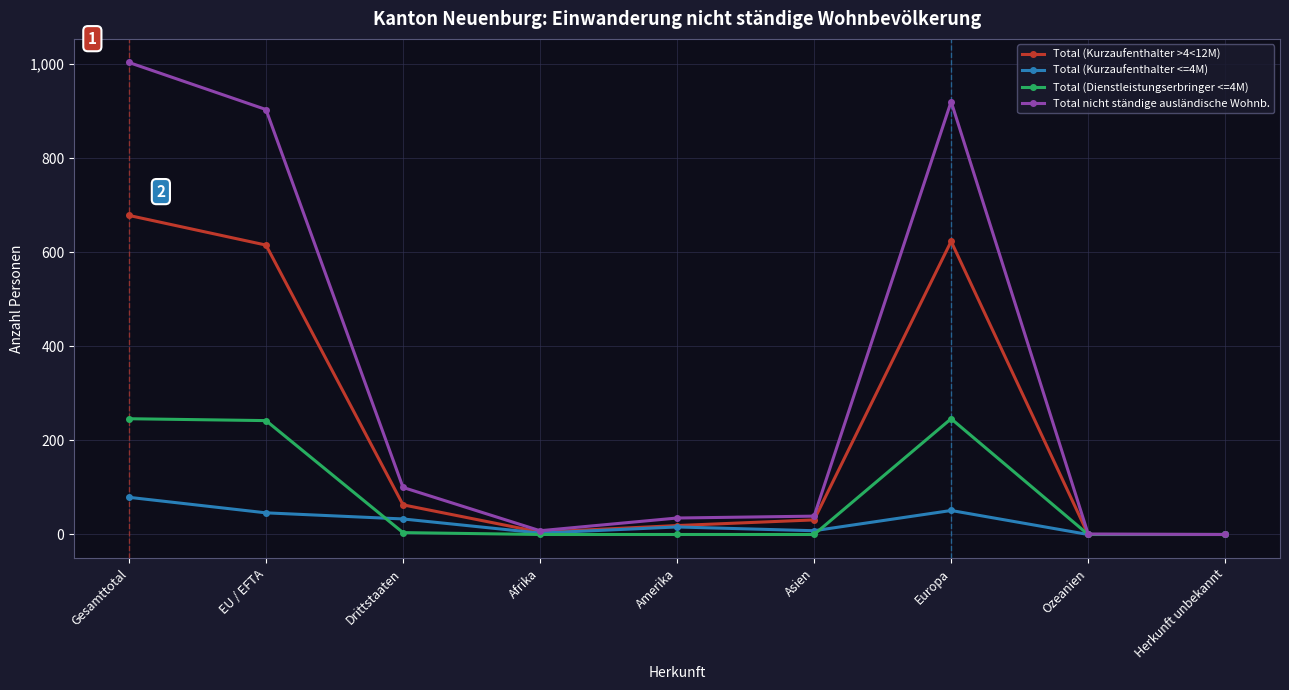

How many distinct data groups are displayed?

4